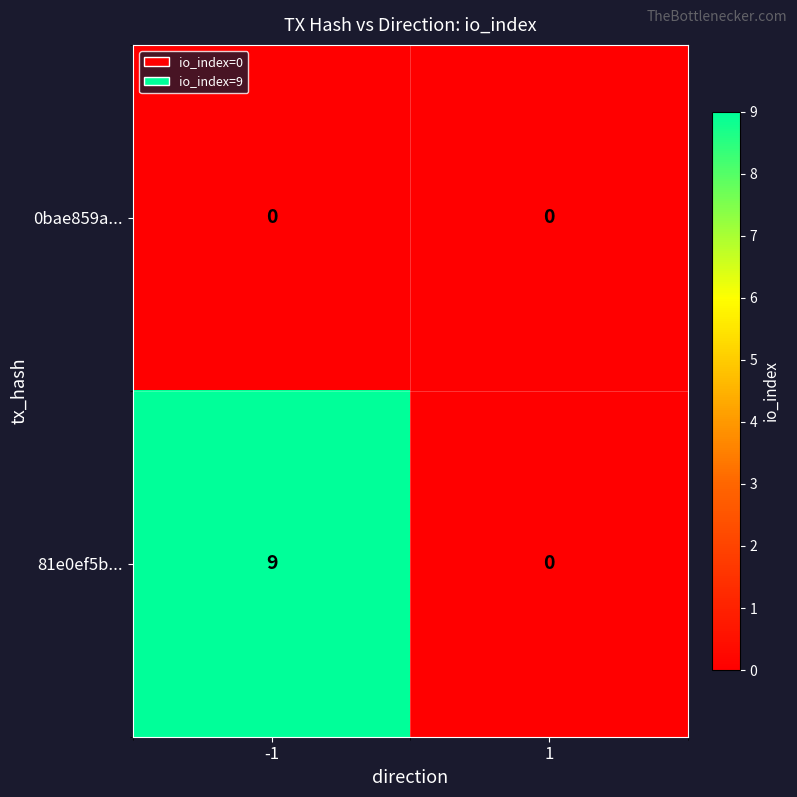

What is the approximate value of 81e0ef5b... at -1?

9